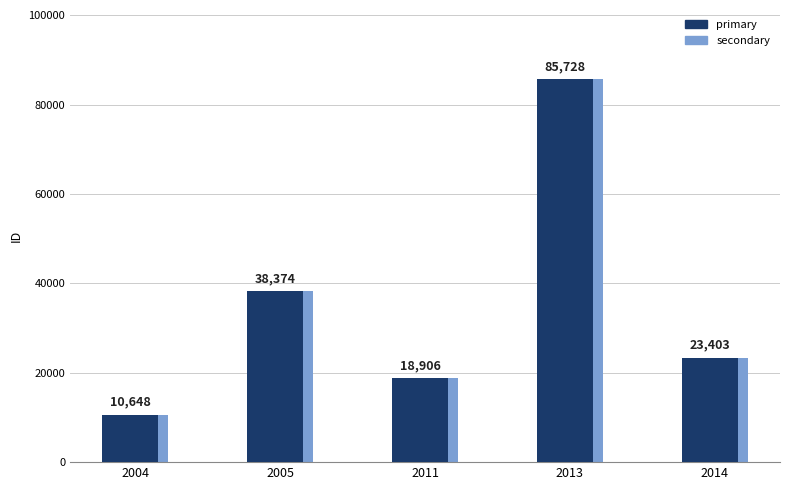

What is the average value of the secondary series?

35412